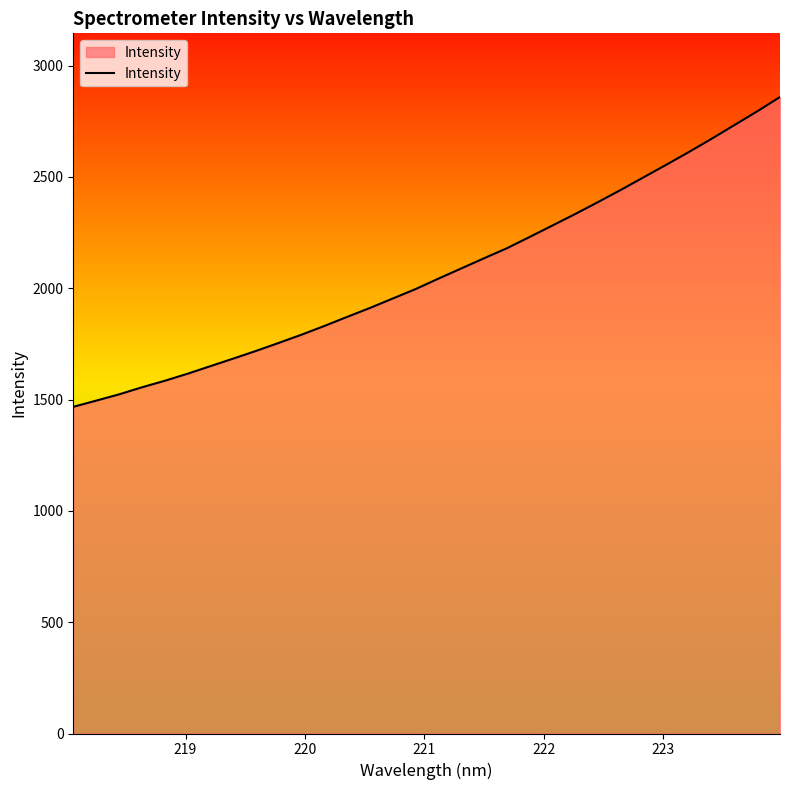

What is the greatest value displayed?

2858.6